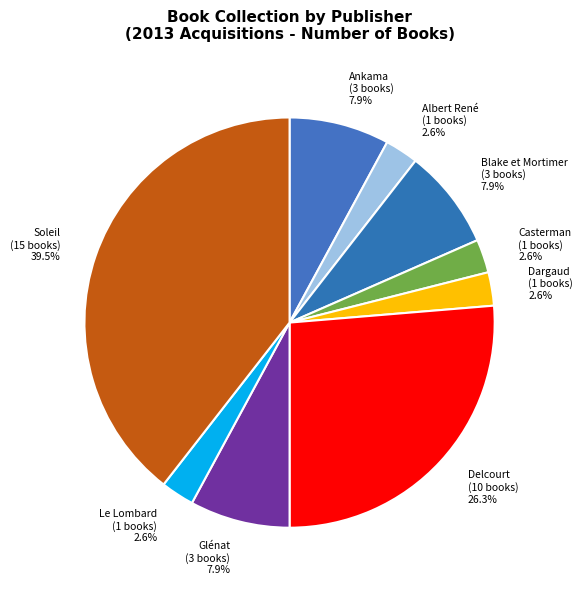

How many slices are in this pie chart?

9